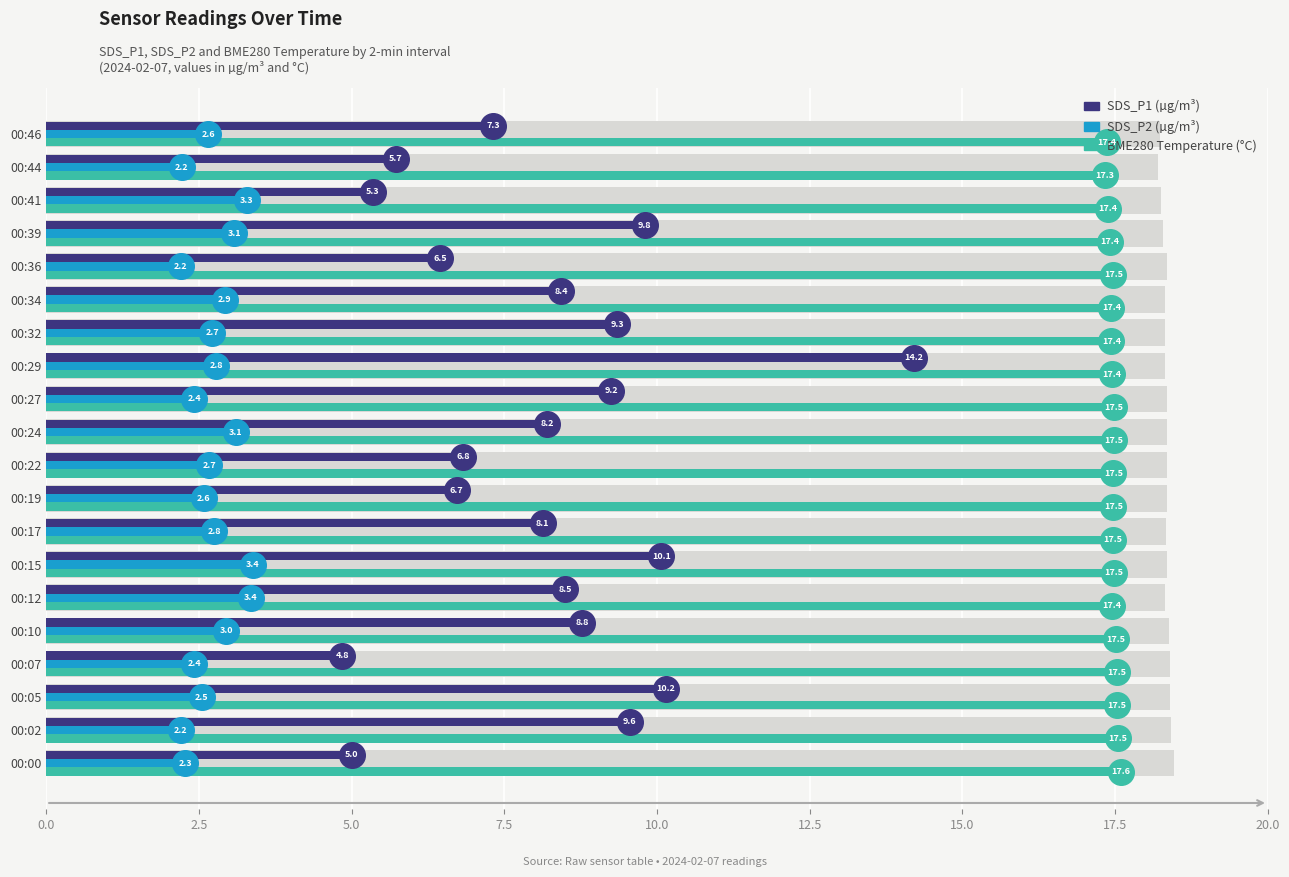

Which series has the largest total across all categories?

BME280_temperature